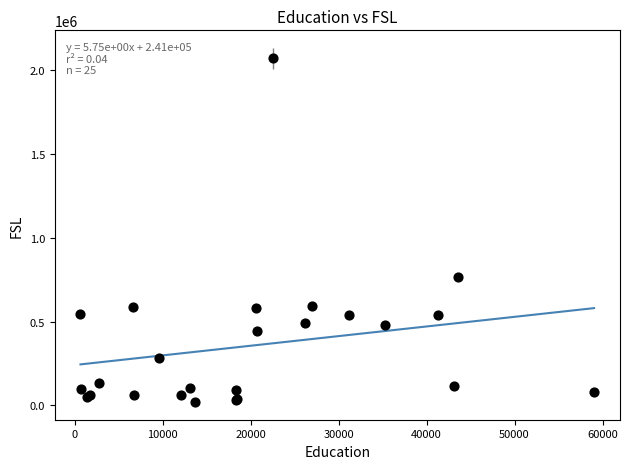

What Y value in the scatter plot is closest to 1045388?

768589